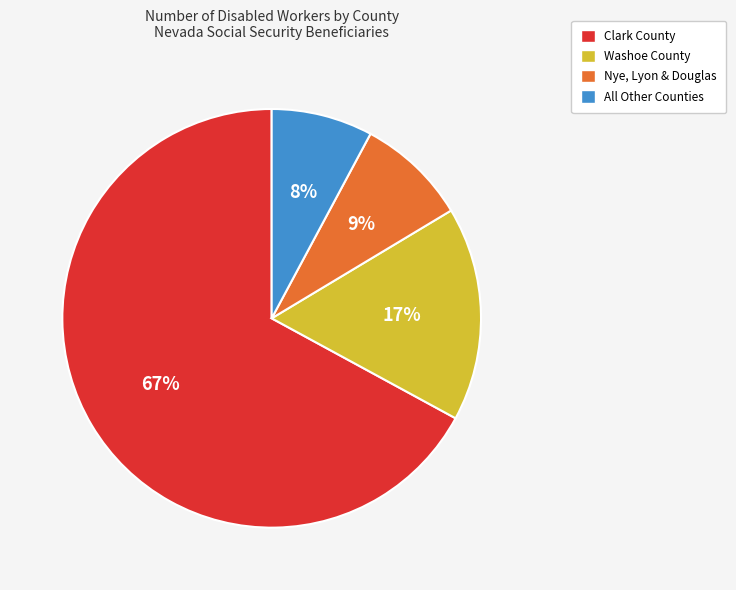

Rank the categories by value from lowest to highest.

All Other Counties, Nye, Lyon & Douglas, Washoe County, Clark County